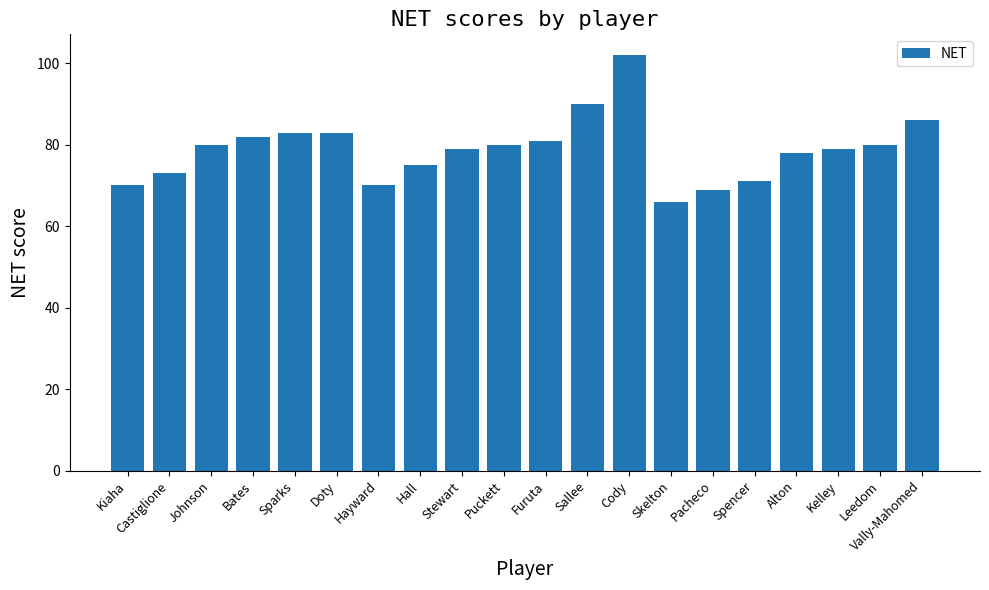

What is the minimum value shown in the chart?

66